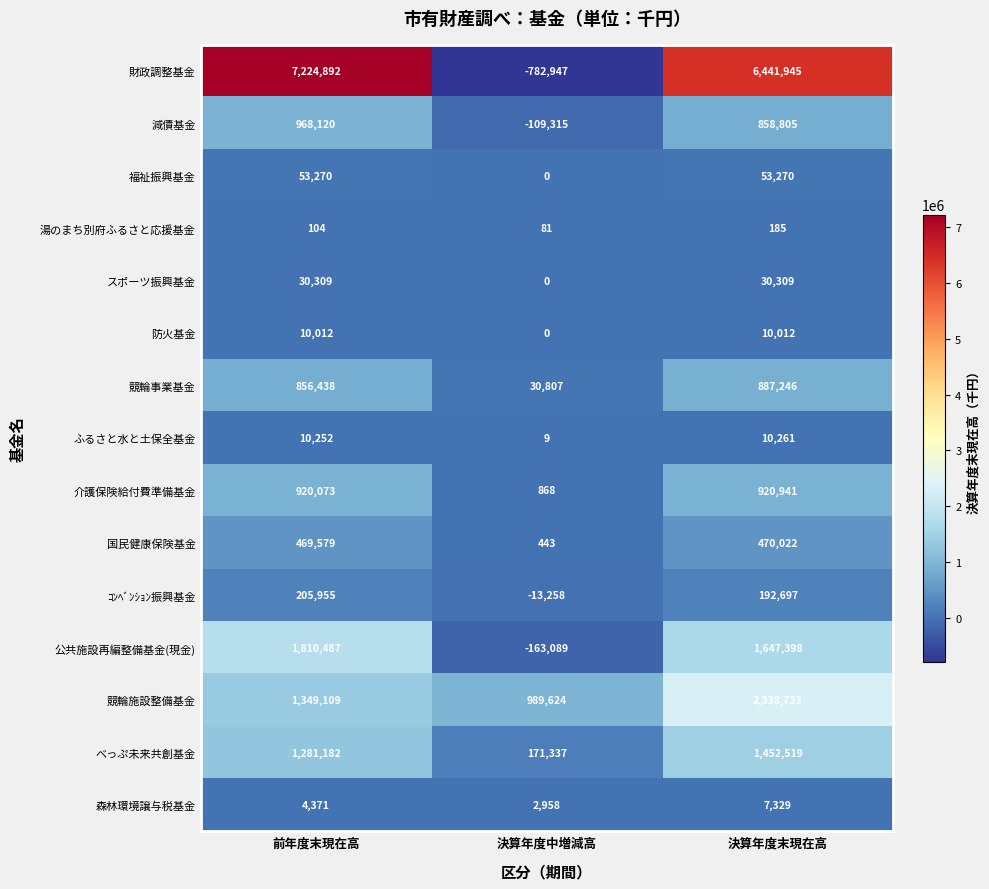

Where is 財政調整基金 nearest to the value 3220972?

決算年度末現在高